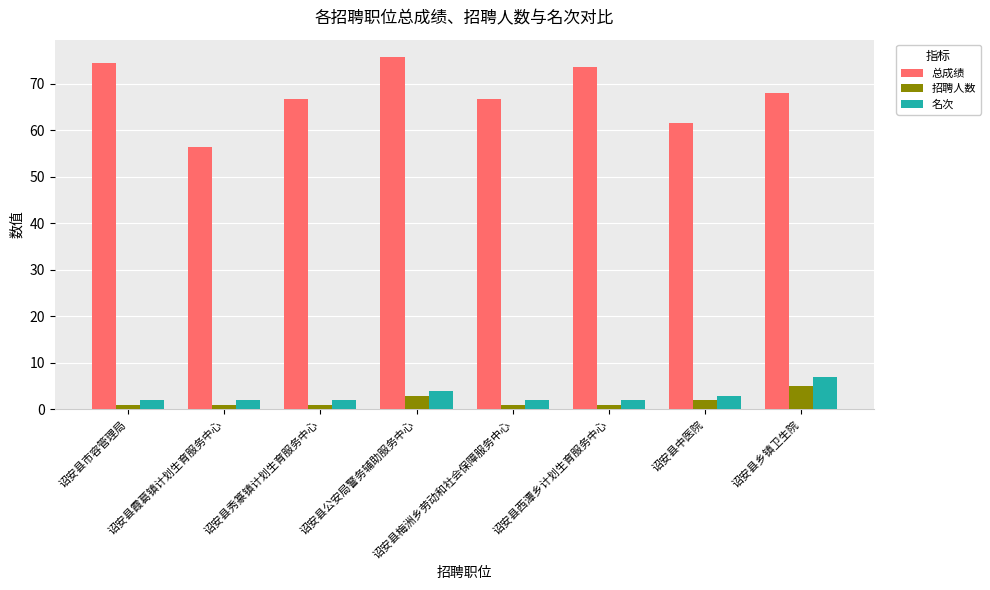

What is the difference between the second highest and second lowest values in the 招聘人数 series?

2.0